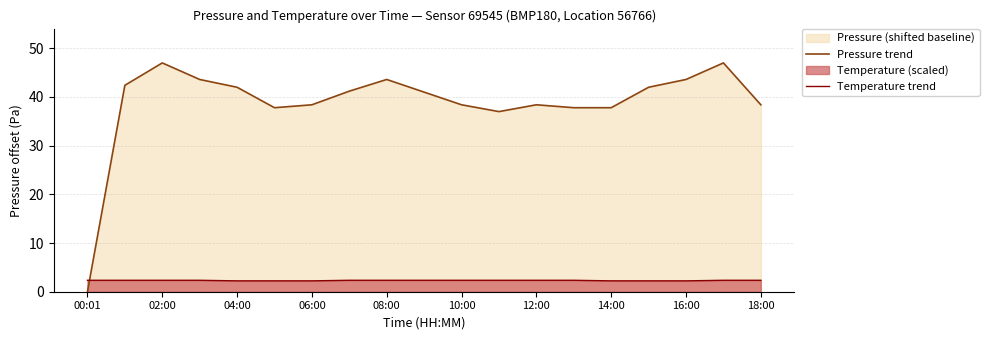

What is the difference between the highest and lowest values at 16:00?

41.4